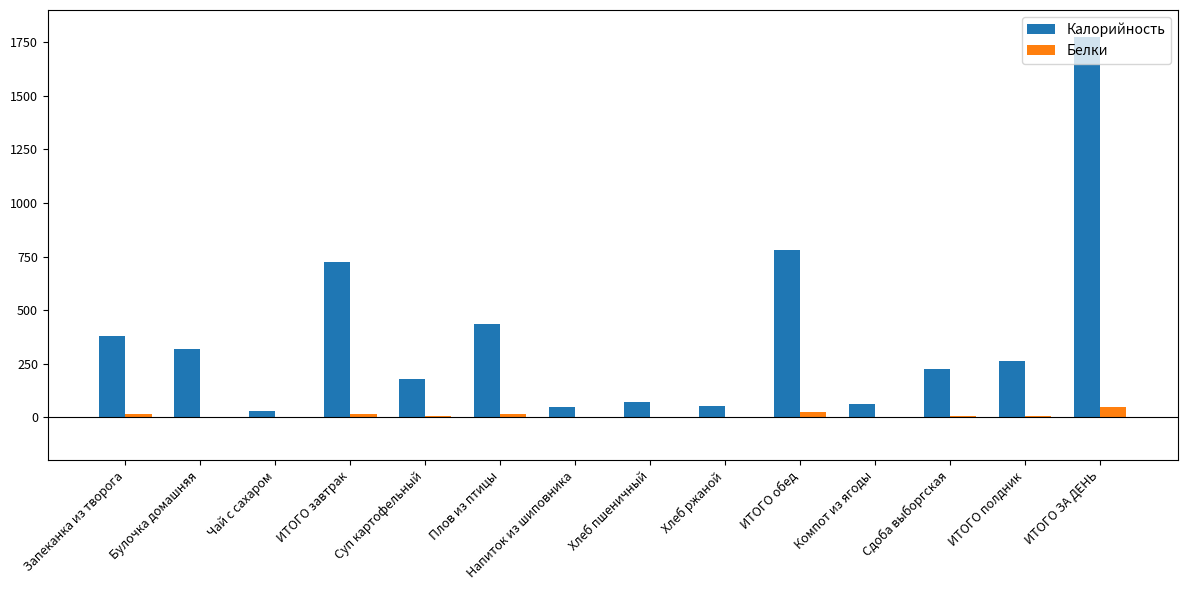

How many values in the Калорийность series exceed 263?

7